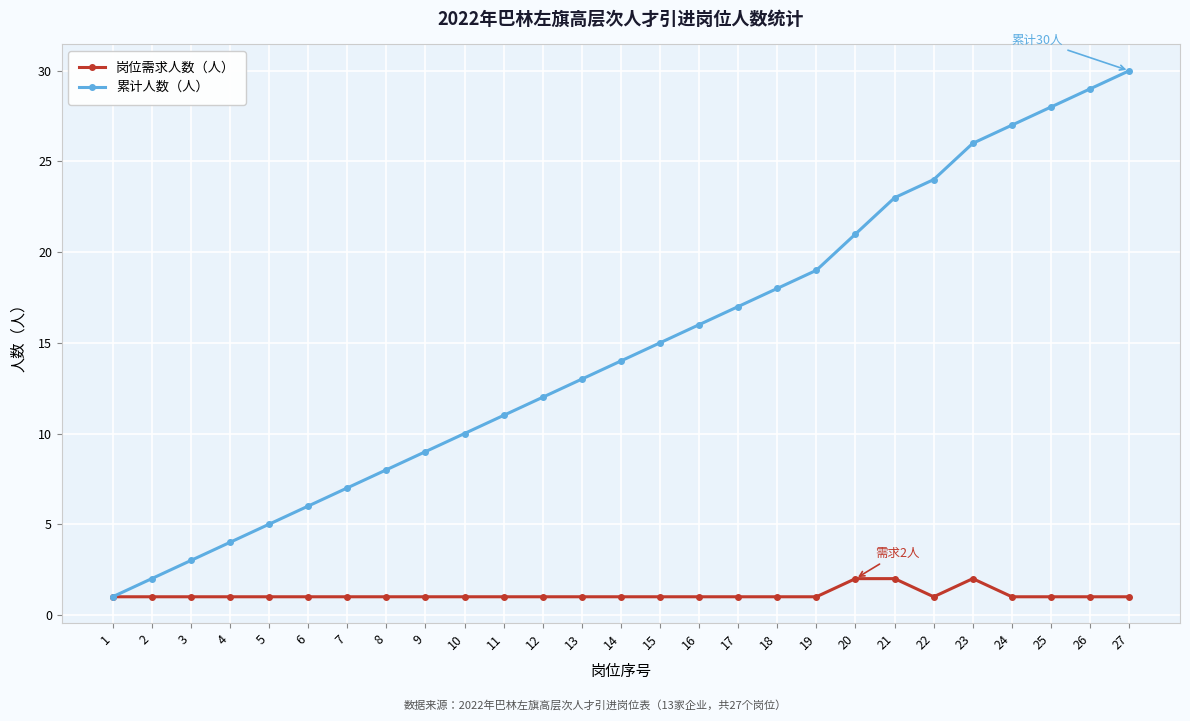

Reading left to right, extract all data points from this chart.

岗位需求人数（人）: 1	1	1	1	1	1	1	1	1	1	1	1	1	1	1	1	1	1	1	2	2	1	2	1	1	1	1
累计人数（人）: 1	2	3	4	5	6	7	8	9	10	11	12	13	14	15	16	17	18	19	21	23	24	26	27	28	29	30